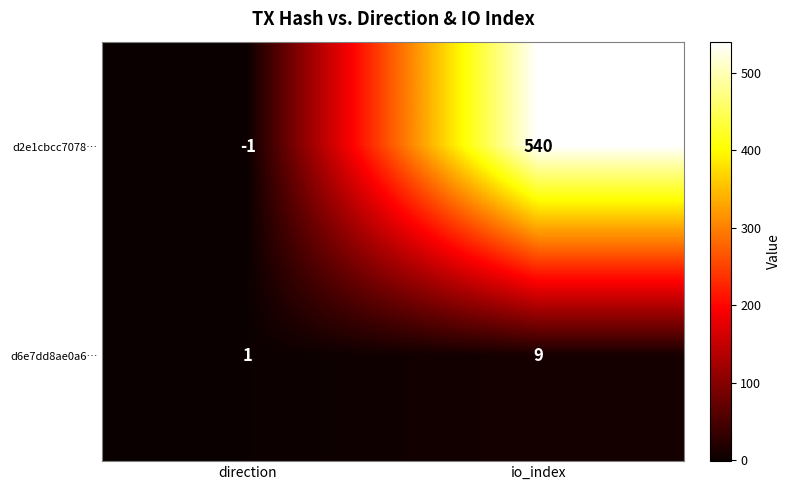

Reading right to left, list all the values displayed in this chart.

d2e1cbcc7078…: io_index=540	direction=-1
d6e7dd8ae0a6…: io_index=9	direction=1